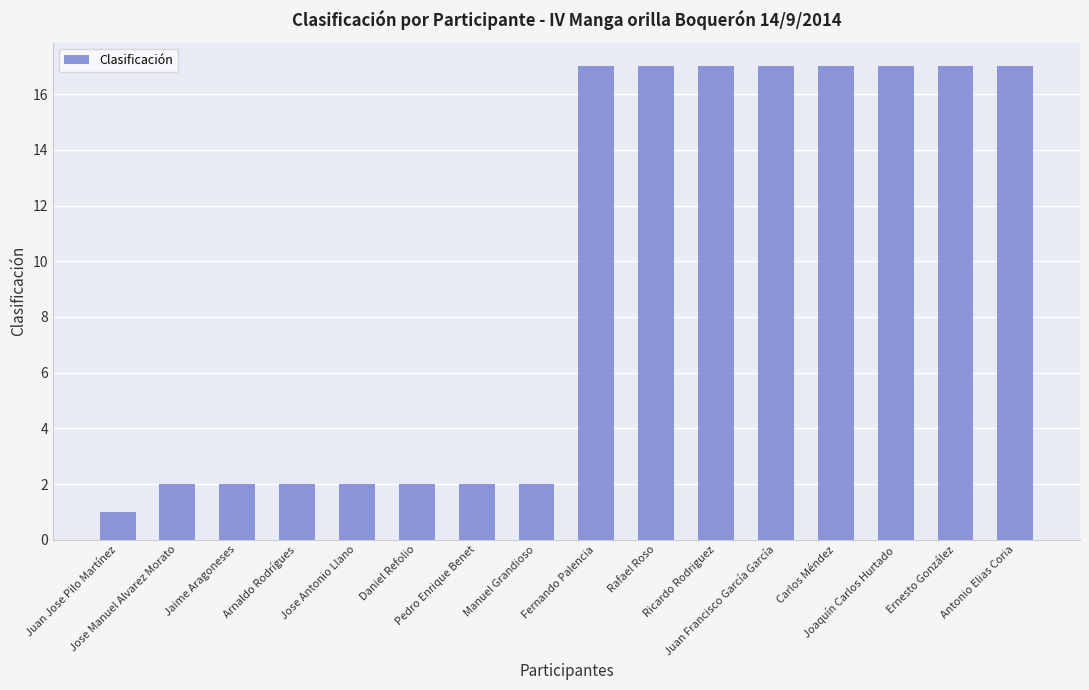

Reading left to right, transcribe all the data shown in this chart.

1	2	2	2	2	2	2	2	17	17	17	17	17	17	17	17